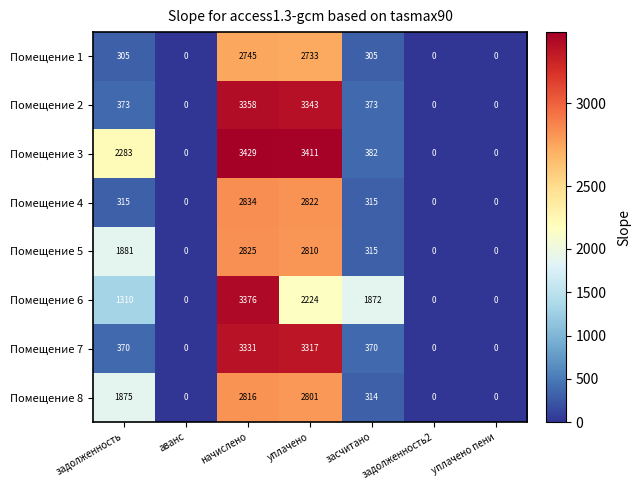

What is the difference between the Помещение 2 values at засчитано and начислено?

2985